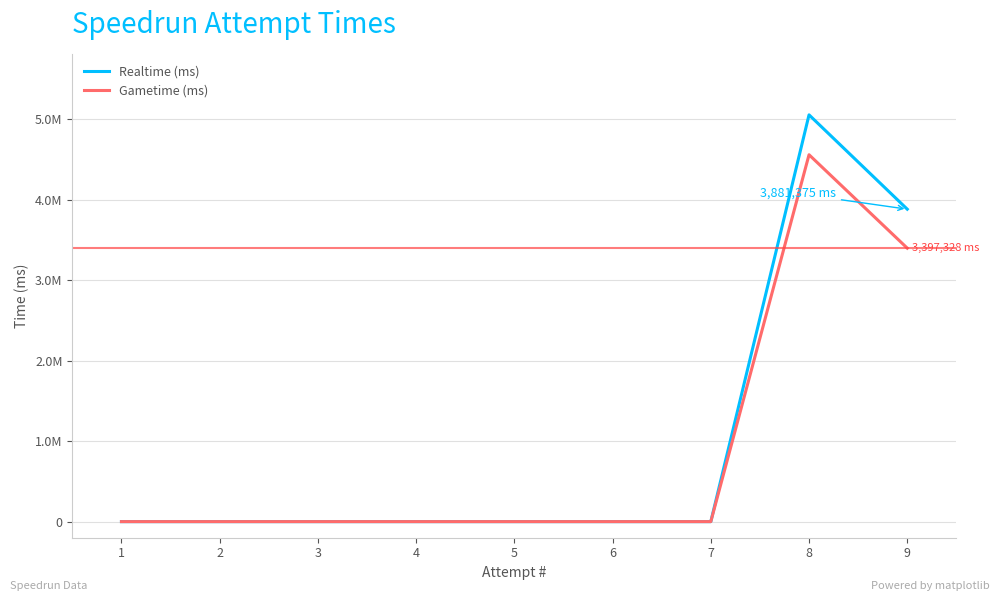

True or false: Gametime (ms) has more than 2 interior local peaks.

False